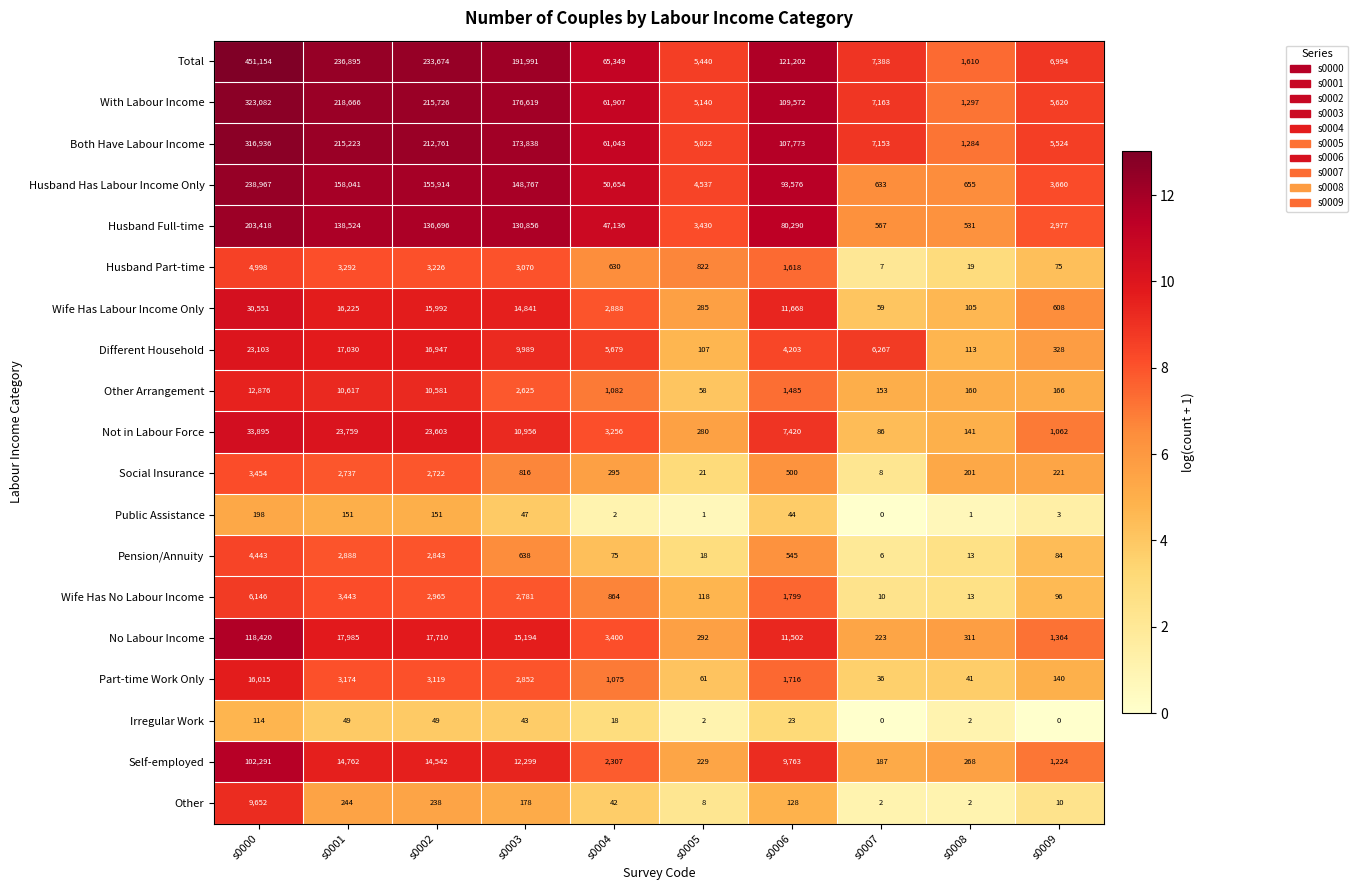

What is the difference between the second highest and second lowest values in the Not in Labour Force series?

23618